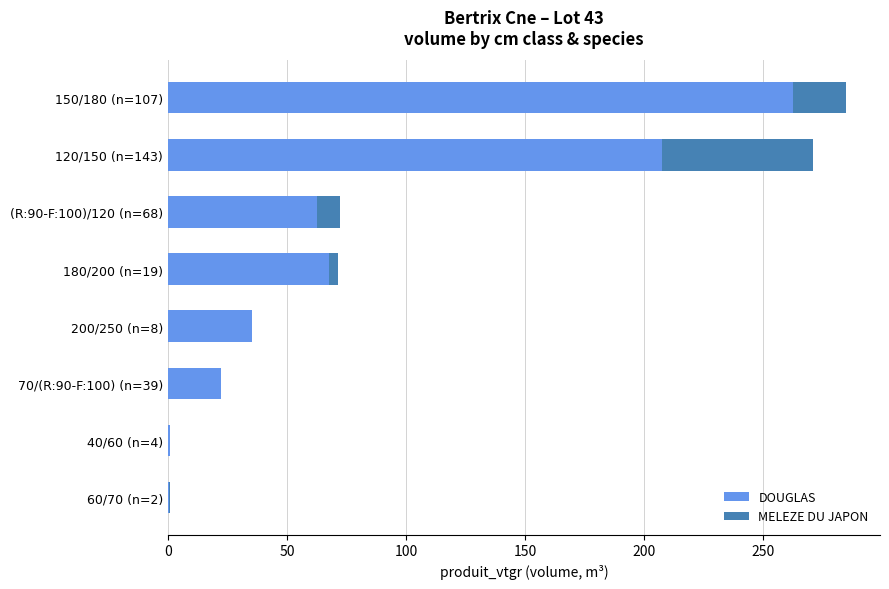

The DOUGLAS series shows 6.5 at 70/(R:90-F:100) (n=39). True or false?

False